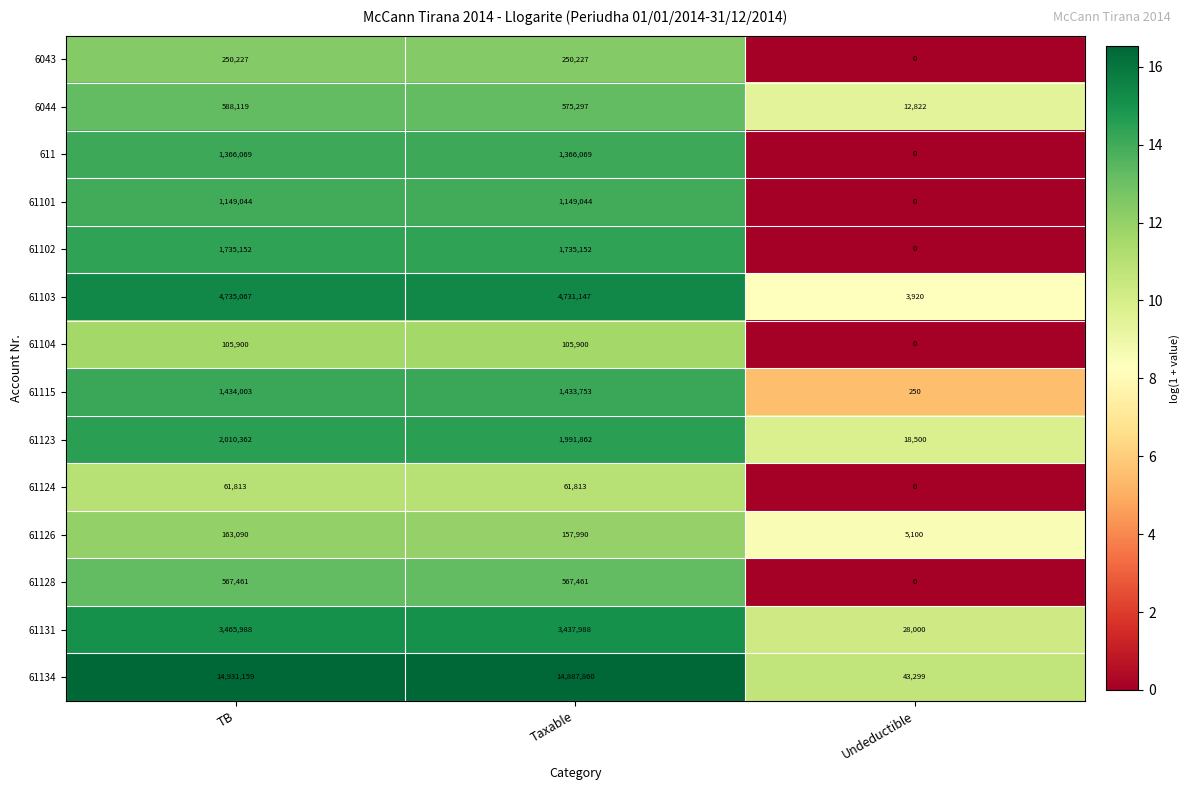

At which category does the chart reach its peak across all series?

TB